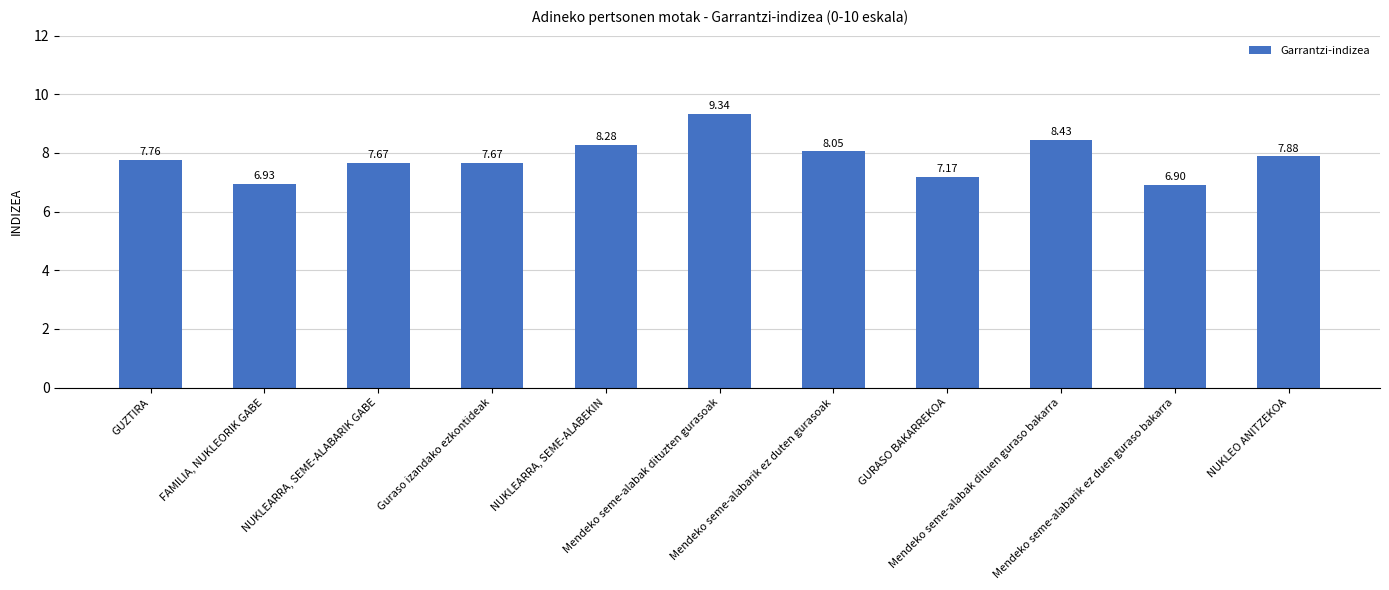

What is the label of the 3rd bar from the right?

Mendeko seme-alabak dituen guraso bakarra